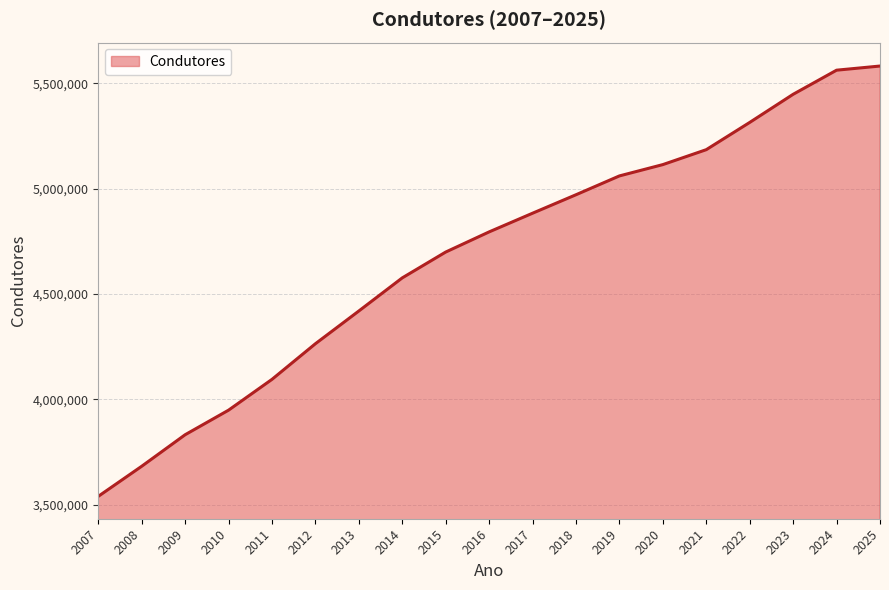

Is it true that the value at 2015 is 4698831?

True